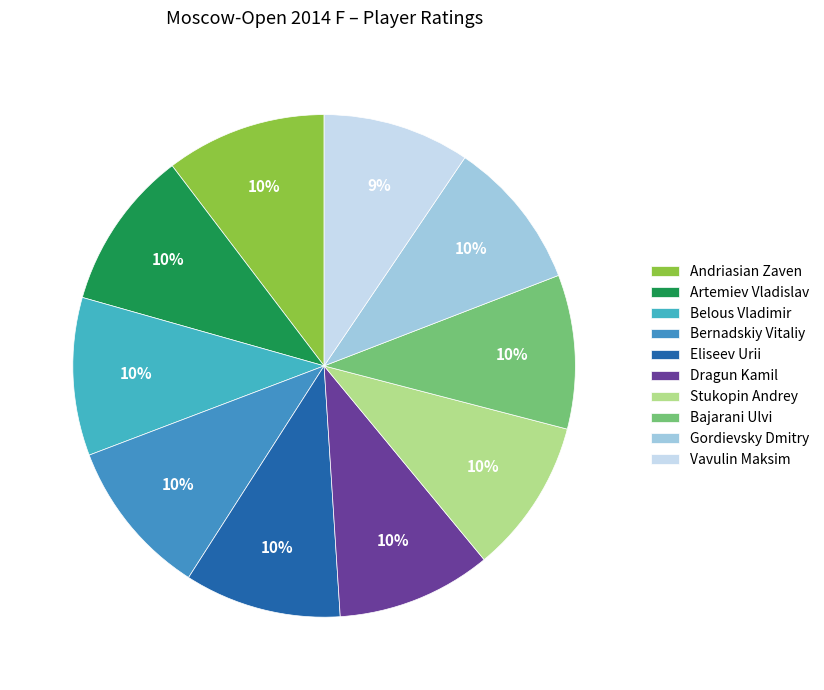

Count the number of slices in the pie.

10